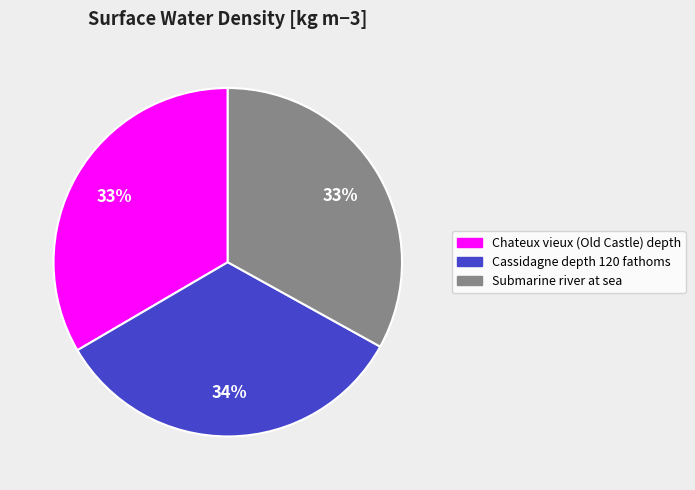

The Chateux vieux (Old Castle) depth slice represents 41% of the pie. True or false?

False